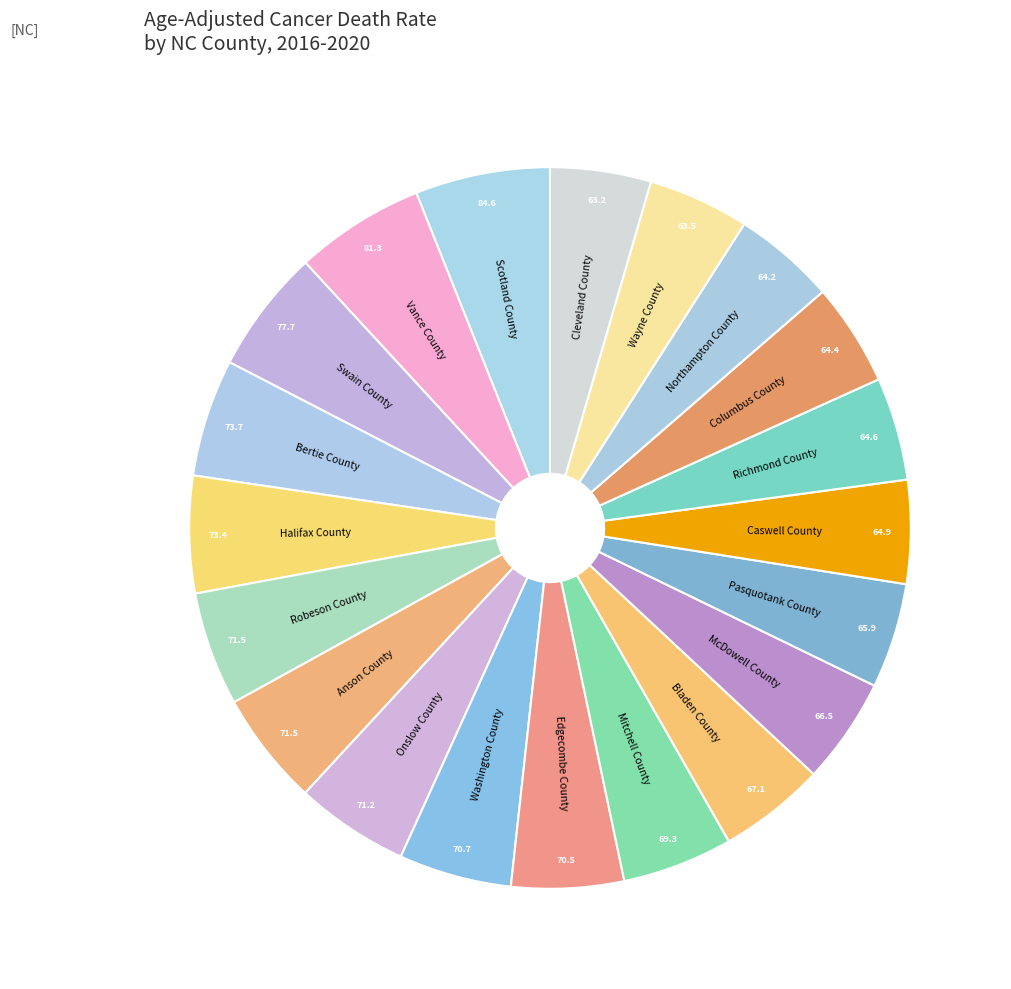

Is there a majority slice in this chart?

No